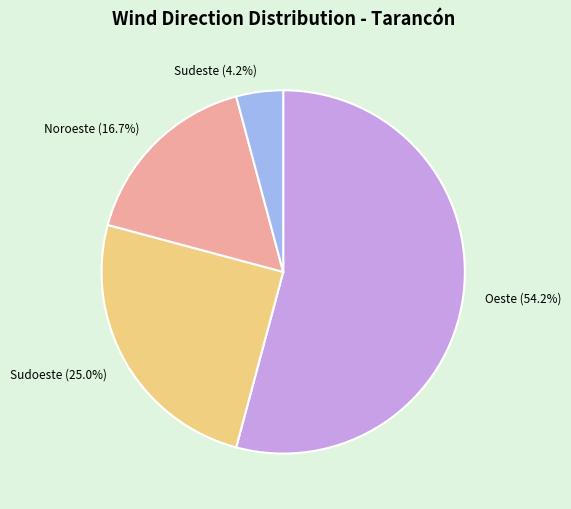

How many slices are in this pie chart?

4